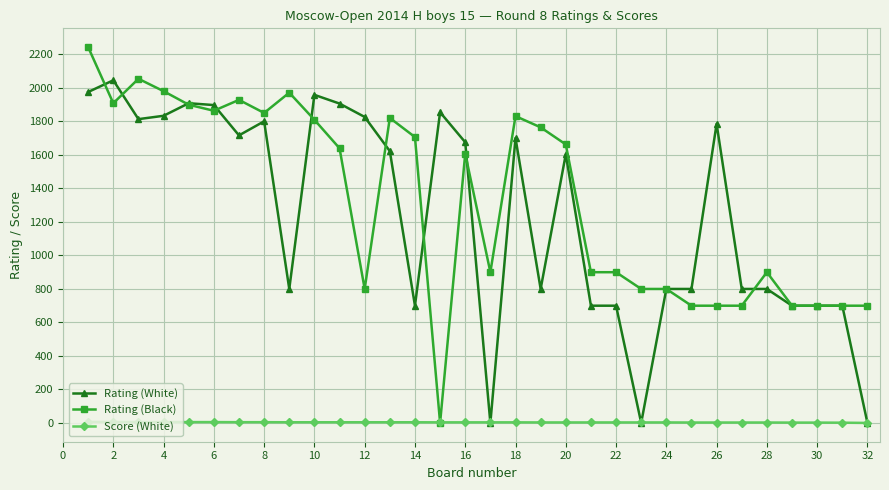

Which series has the largest range (max minus min)?

Rating (Black)